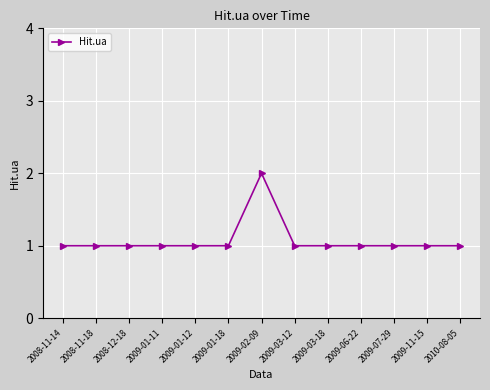

Reading left to right, extract all data points from this chart.

1	1	1	1	1	1	2	1	1	1	1	1	1